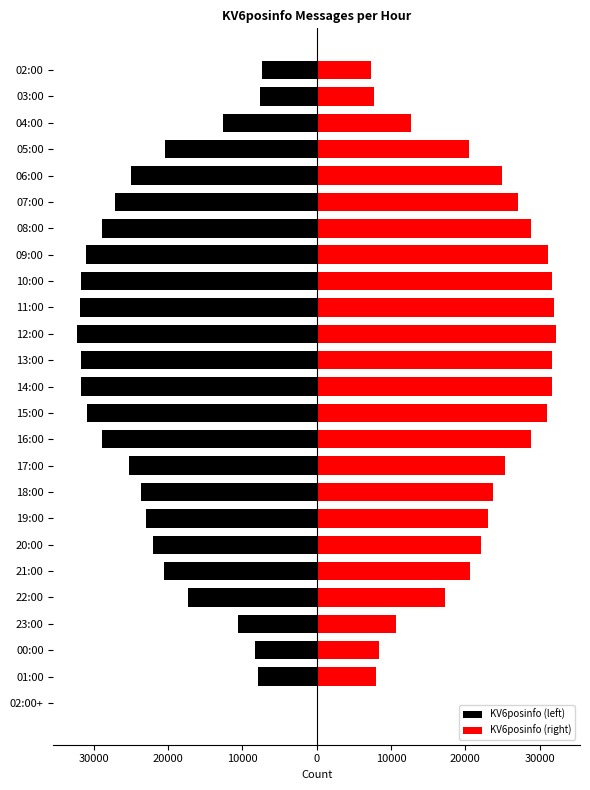

How many values in the KV6posinfo (right) series exceed 23689?

13